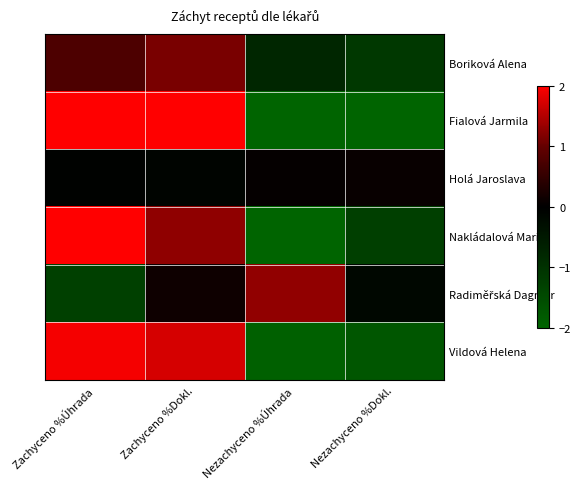

How many distinct data groups are displayed?

6